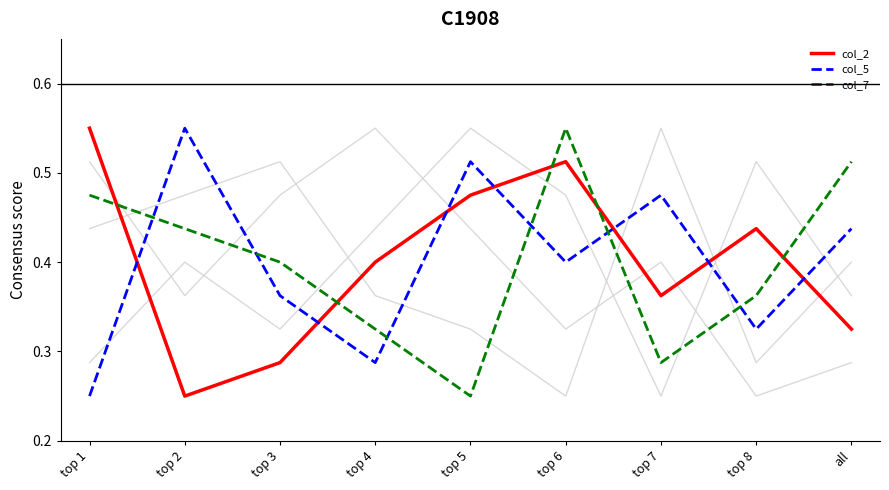

How many lines are shown in the chart?

6